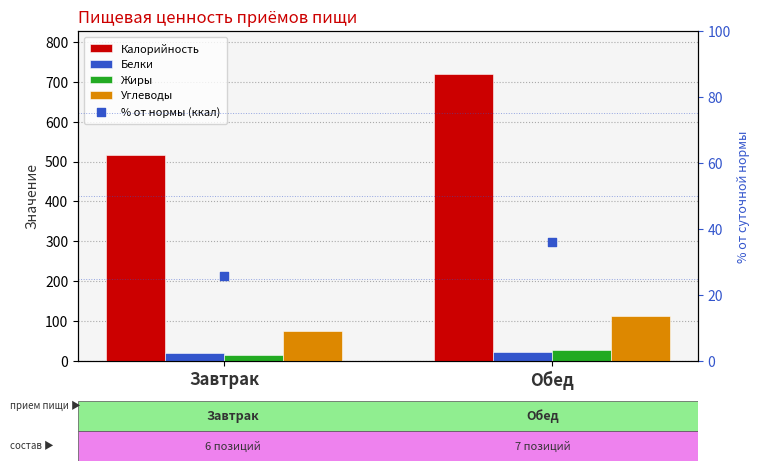

What is the total value across all series at Завтрак?

651.6